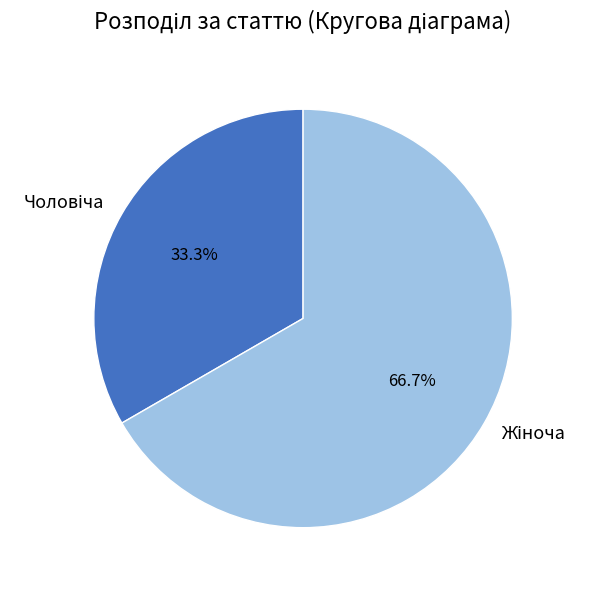

How many slices are in this pie chart?

2